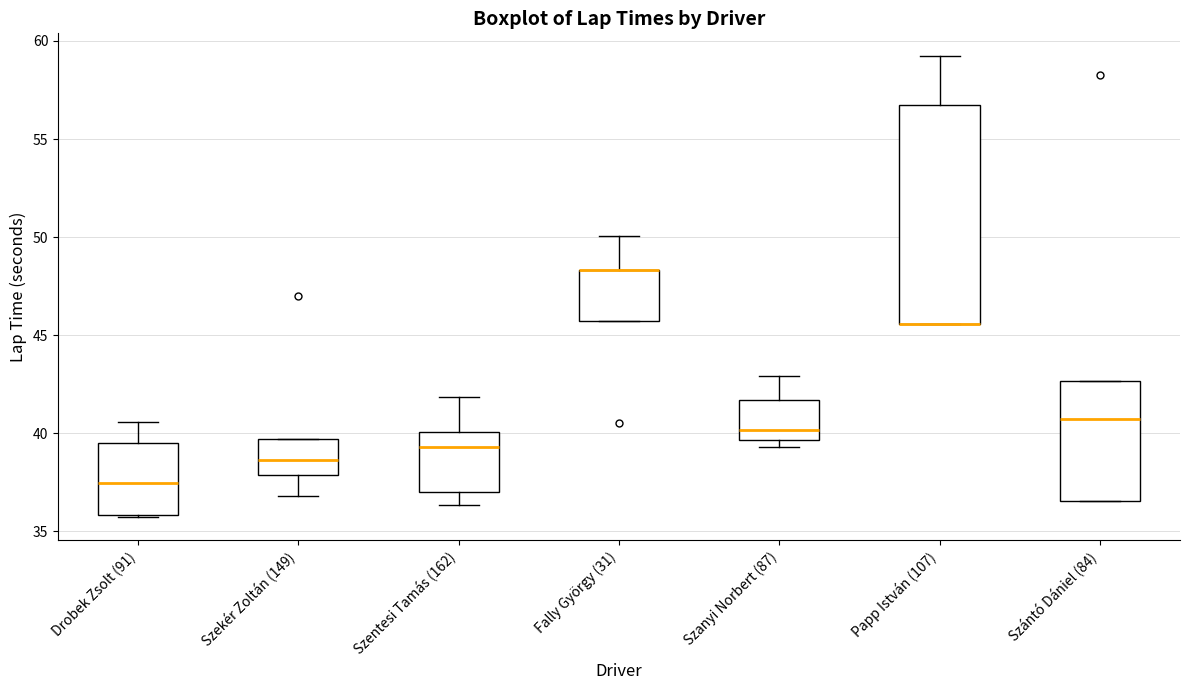

Reading left to right, read every box against the y-axis: the position of its median line, the range the box covers, and the ends of its whiskers. The values are not printed on the chart, so give them approximately, as read against the axis.

Drobek Zsolt (91): median 37.5, box 36.0 to 39.5, whiskers 35.5 to 40.5
Szekér Zoltán (149): median 38.5, box 38.0 to 39.5, whiskers 37.0 to 39.5
Szentesi Tamás (162): median 39.5, box 37.0 to 40.0, whiskers 36.5 to 42.0
Fally György (31): median 48.5 (drawn on the box's upper edge), box 45.5 to 48.5, whiskers 45.5 to 50.0
Szanyi Norbert (87): median 40.0, box 39.5 to 41.5, whiskers 39.5 (just below the box's lower edge) to 43.0
Papp István (107): median 45.5 (drawn on the box's lower edge), box 45.5 to 56.5, whiskers 45.5 to 59.0
Szántó Dániel (84): median 40.5, box 36.5 to 42.5, whiskers 36.5 to 42.5